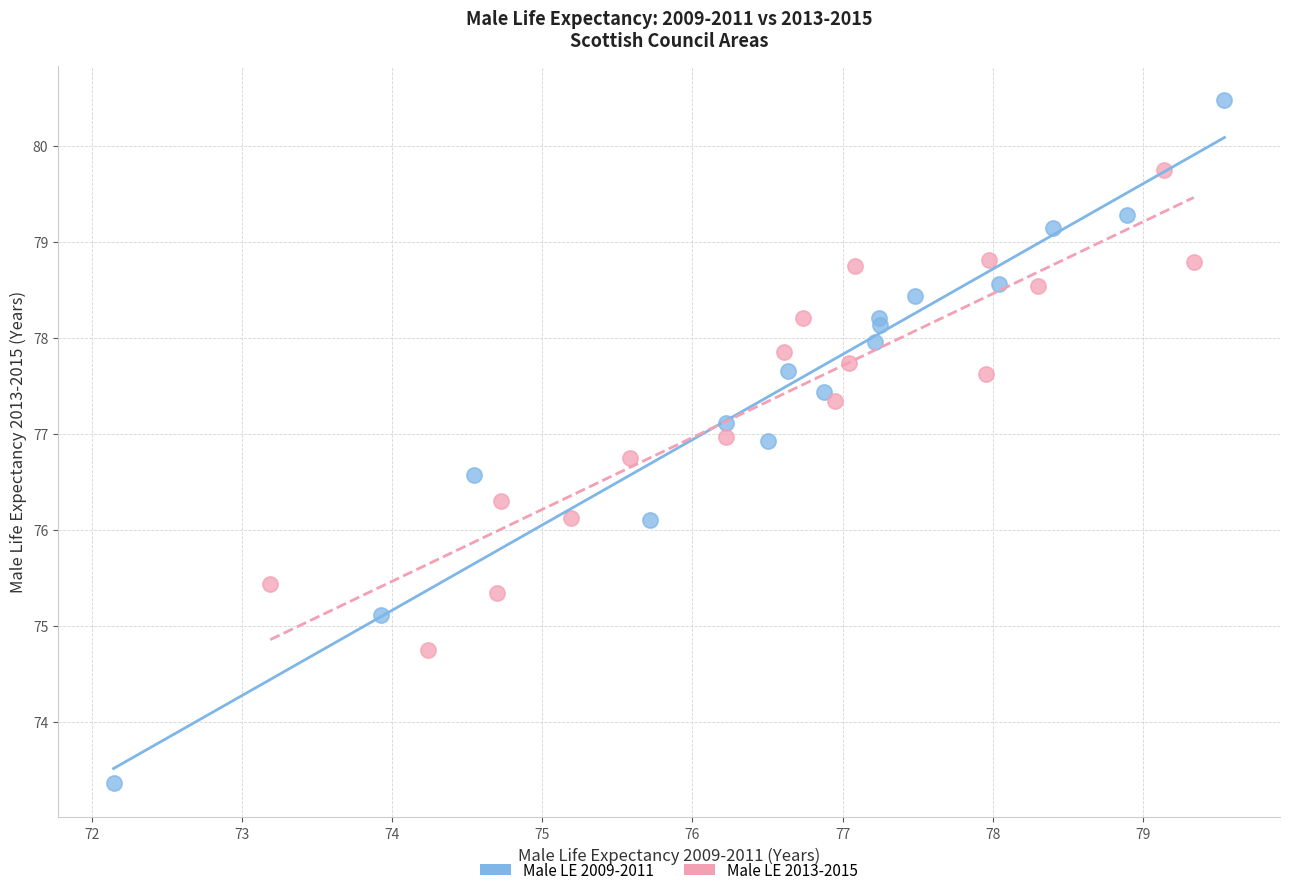

Which series has the widest spread of Y values?

Male LE 2009-2011